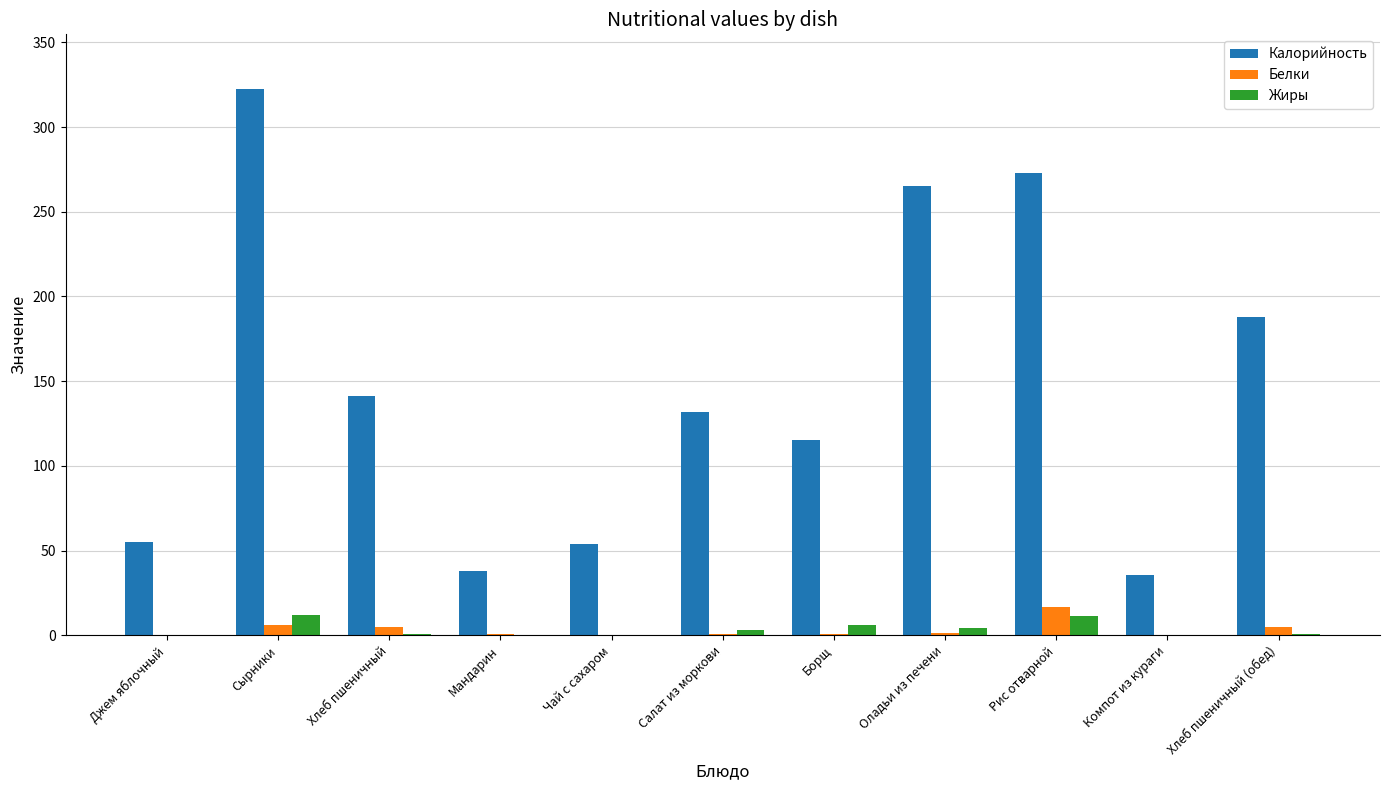

At which label is Калорийность closest to 178?

Хлеб пшеничный (обед)